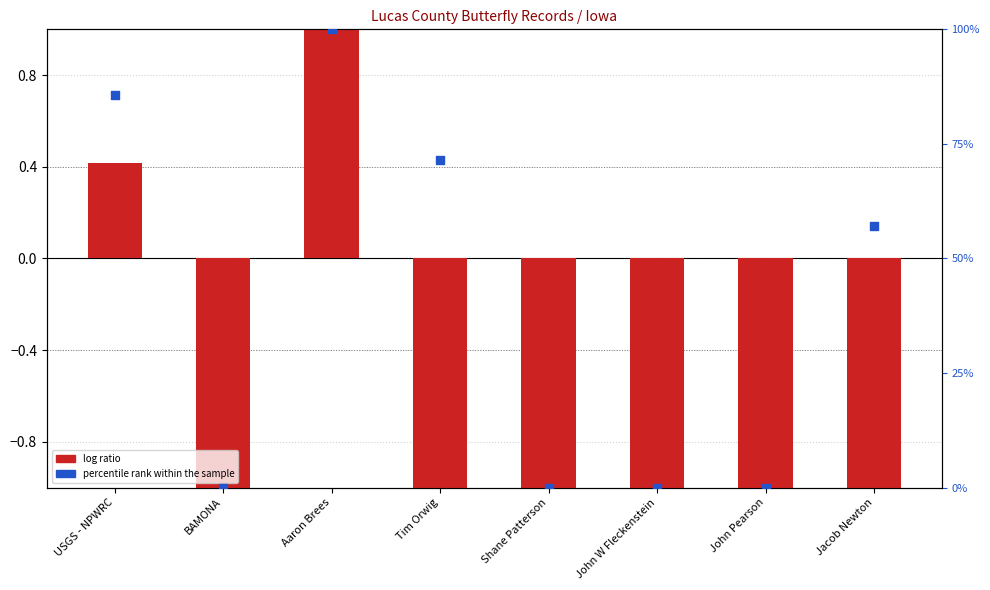

Which series reaches the minimum Y coordinate?

log ratio